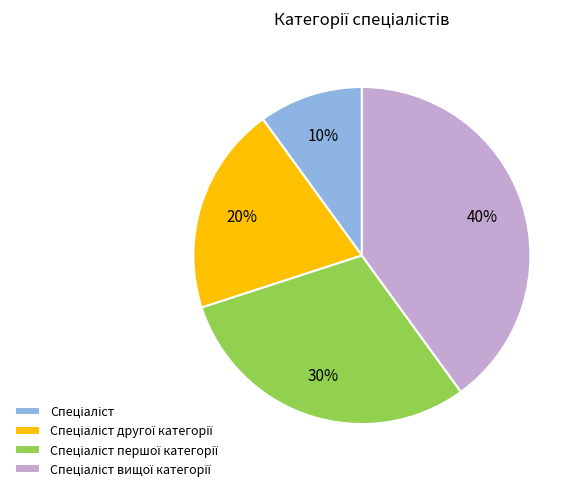

To the nearest percent, what is the average slice percentage?

25%